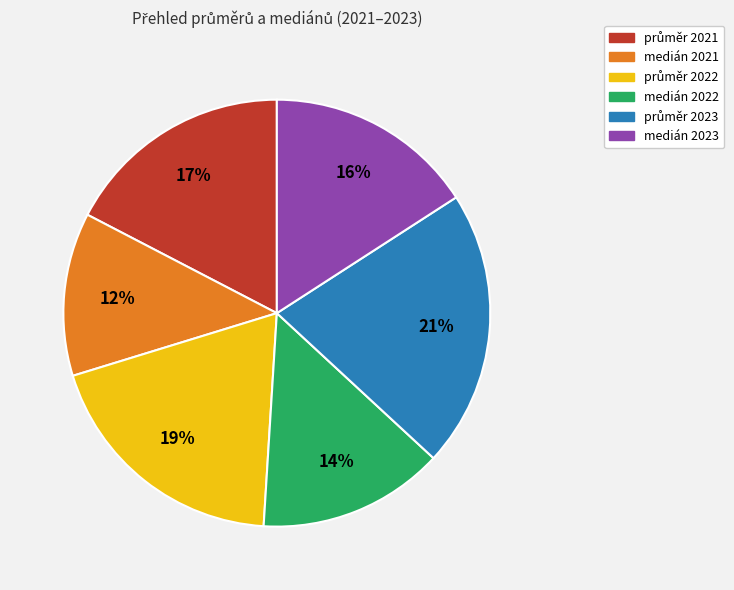

To the nearest percent, what is the difference between the largest and smallest slice percentages?

9%